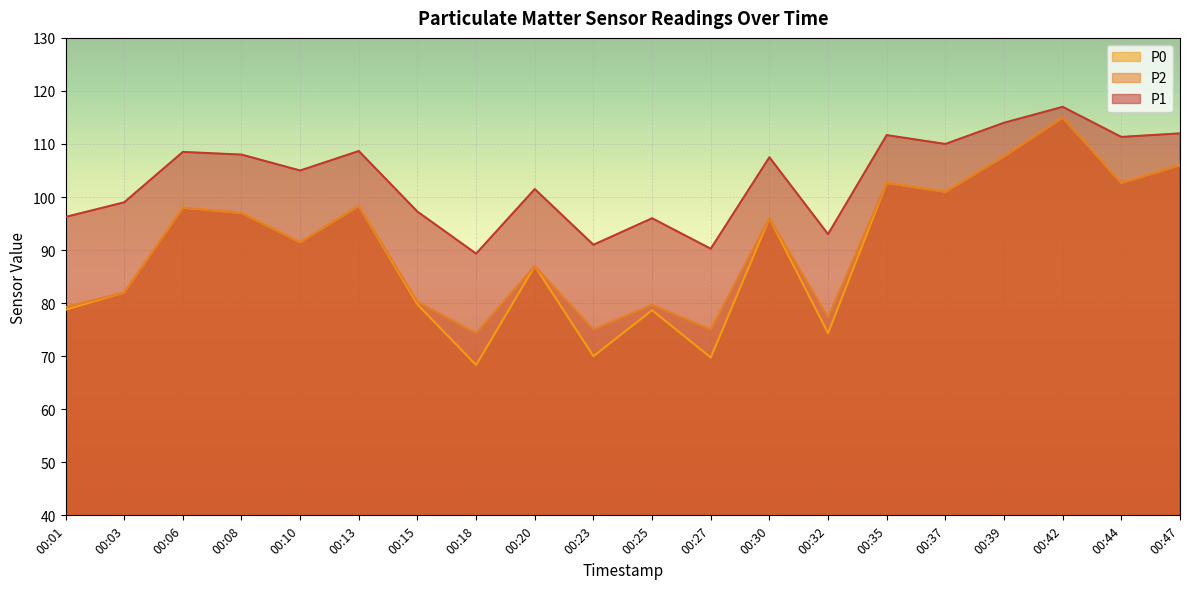

What is the difference between the P2 values at 00:03 and 00:39?

25.7